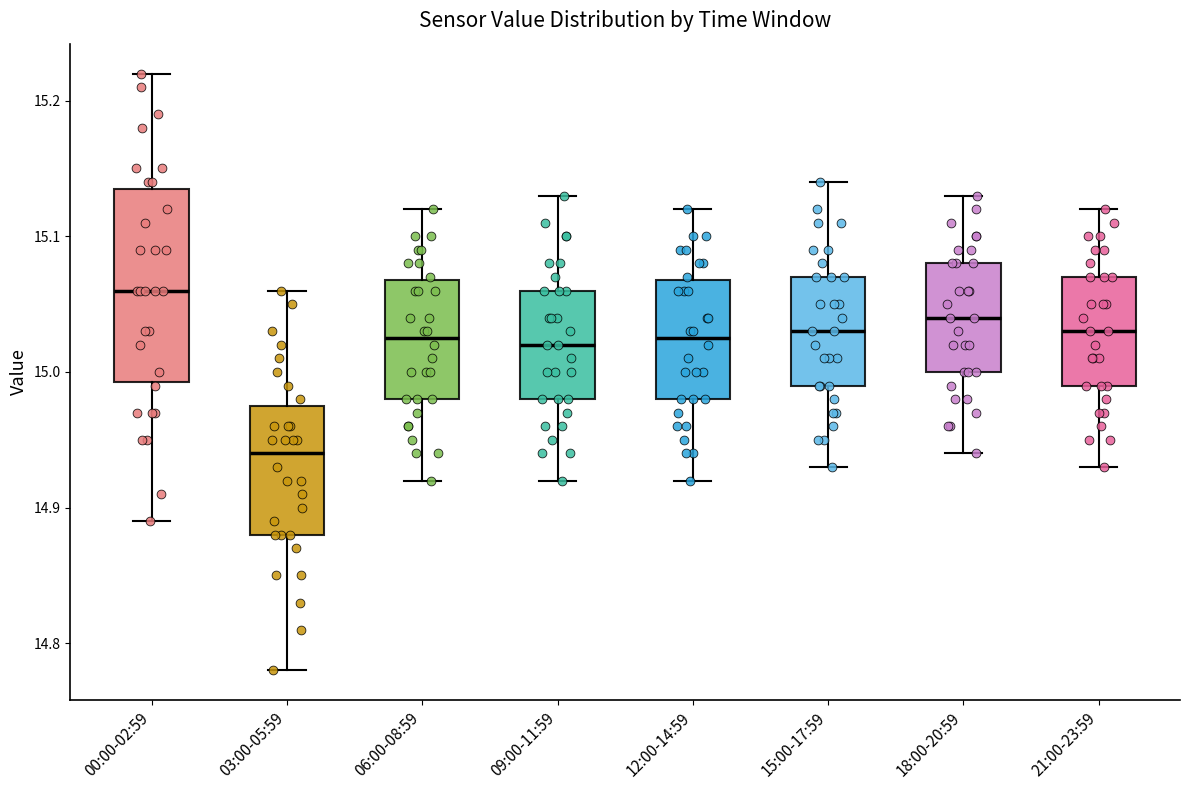

Where does the upper whisker of the box for 06:00-08:59 end on the y-axis? The values are not printed on the chart, so give them approximately, as read against the axis.

15.12